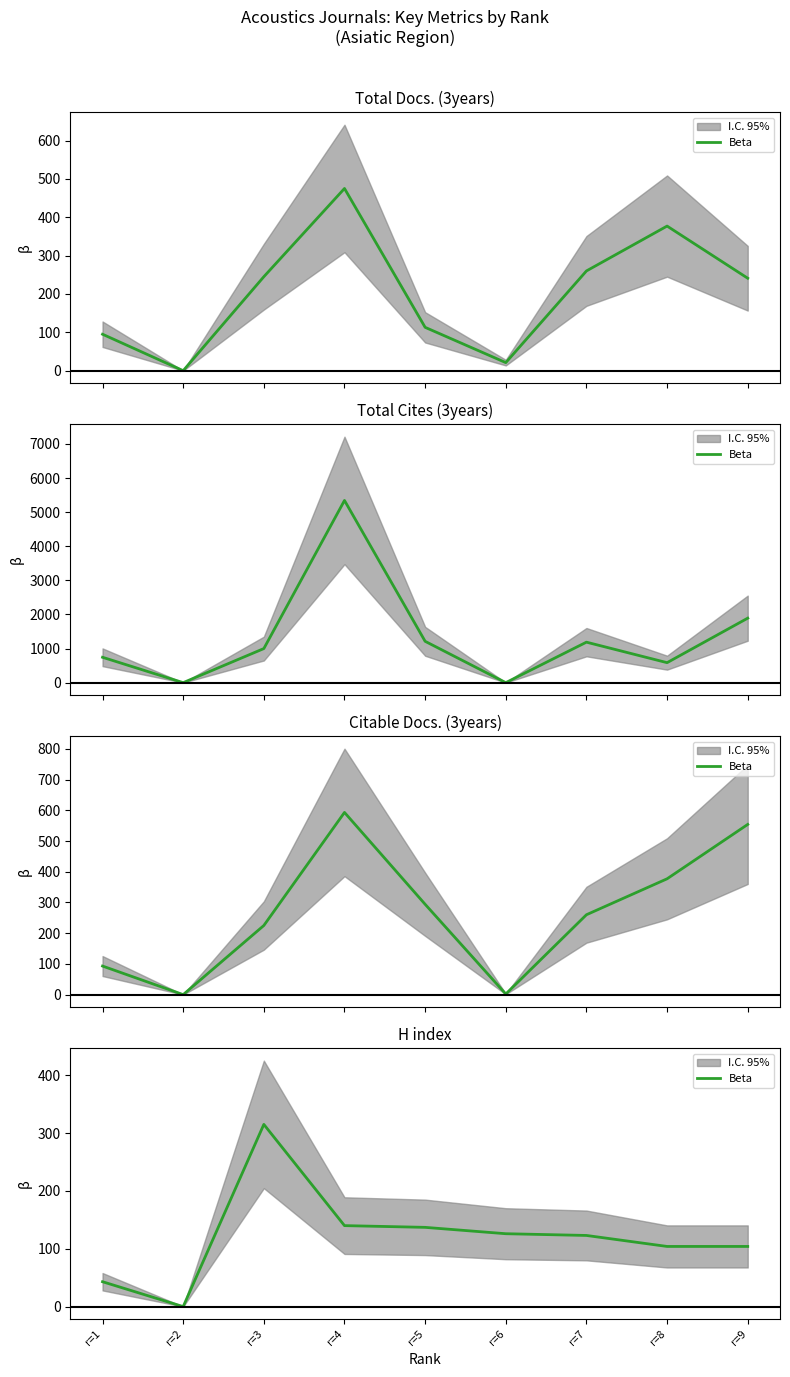

Reading right to left, transcribe all the data shown in this chart.

104	104	123	126	137	140	315	0	43